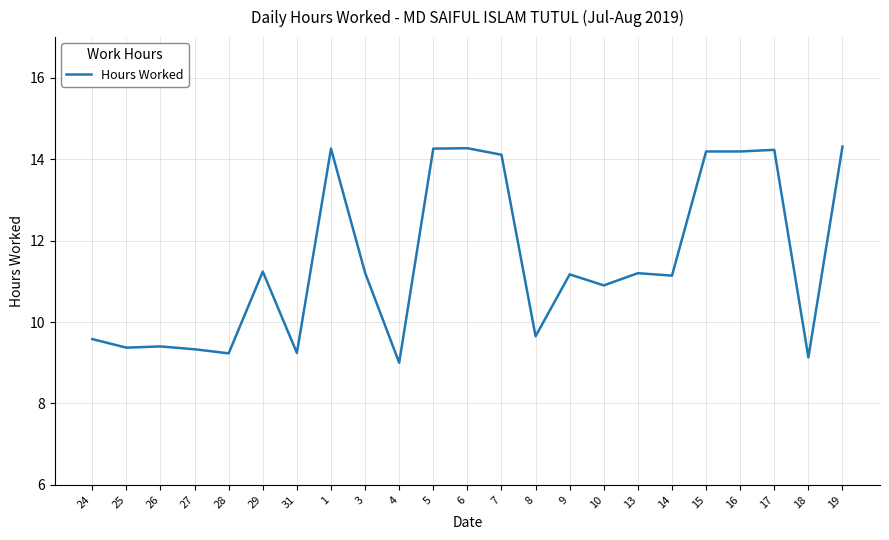

True or false: the data shows 7.7 at 7.

False